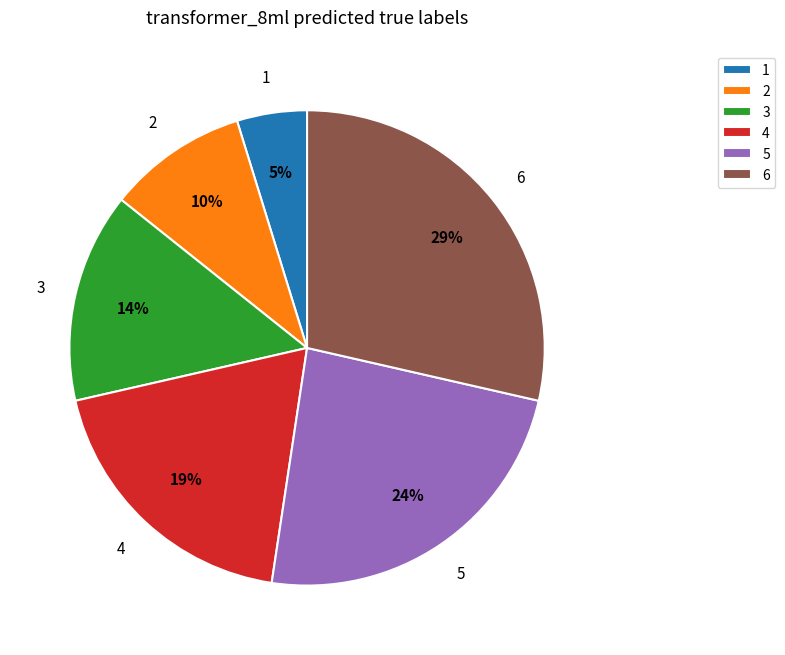

How many segments does this pie chart have?

6